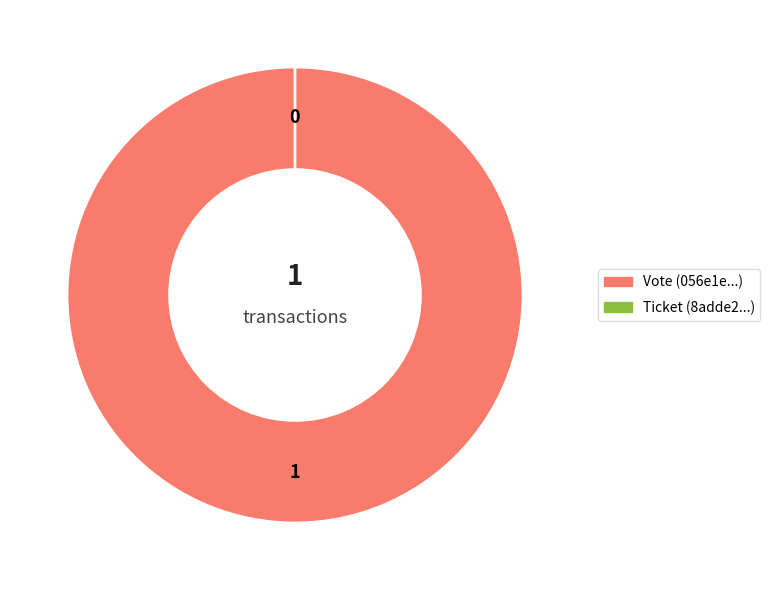

Is the sum of Vote and Ticket greater than half?

Yes